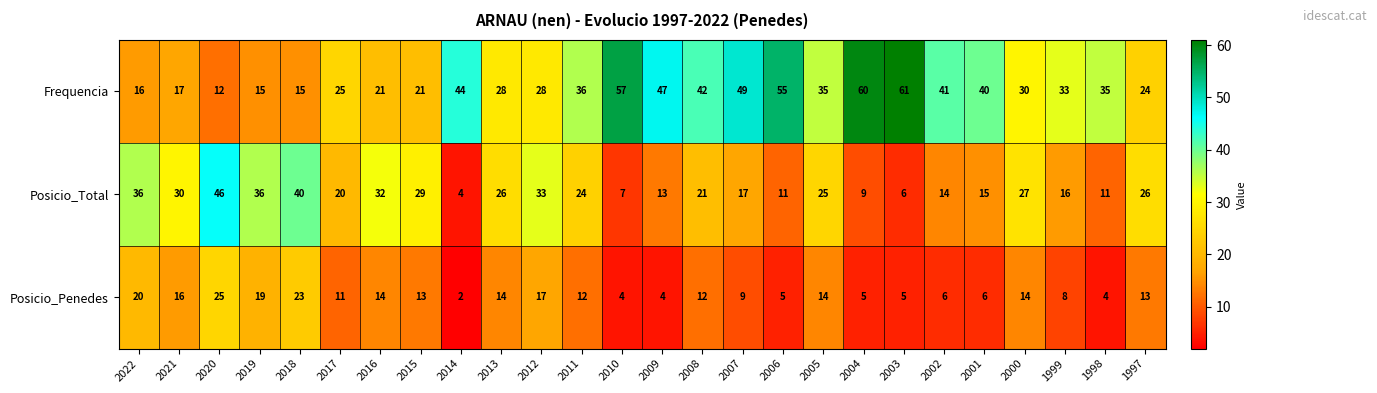

At which label does Posicio_Penedes first exceed 12?

2022